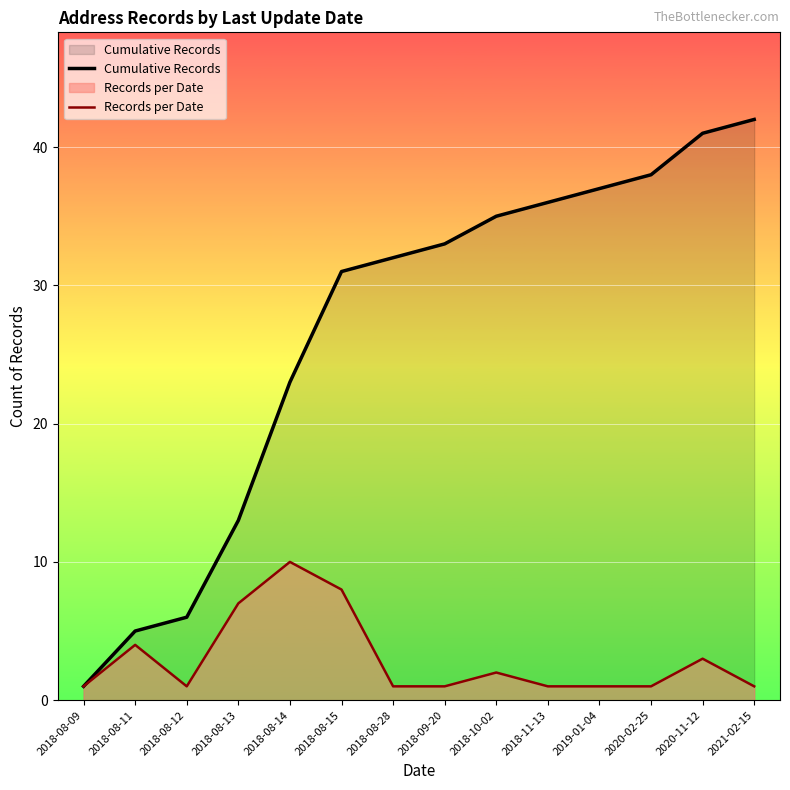

What is the approximate value of Records per Date at 2020-02-25?

1